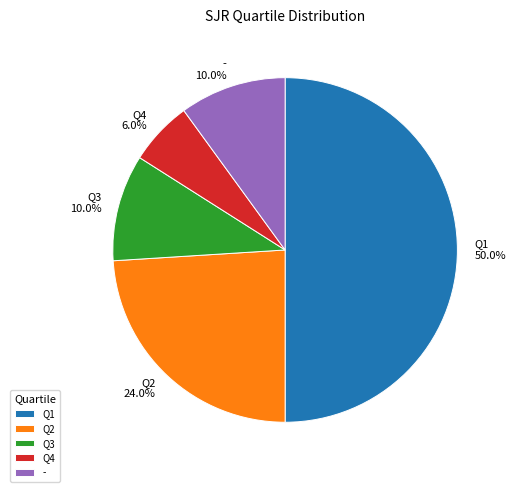

Count the number of slices in the pie.

5